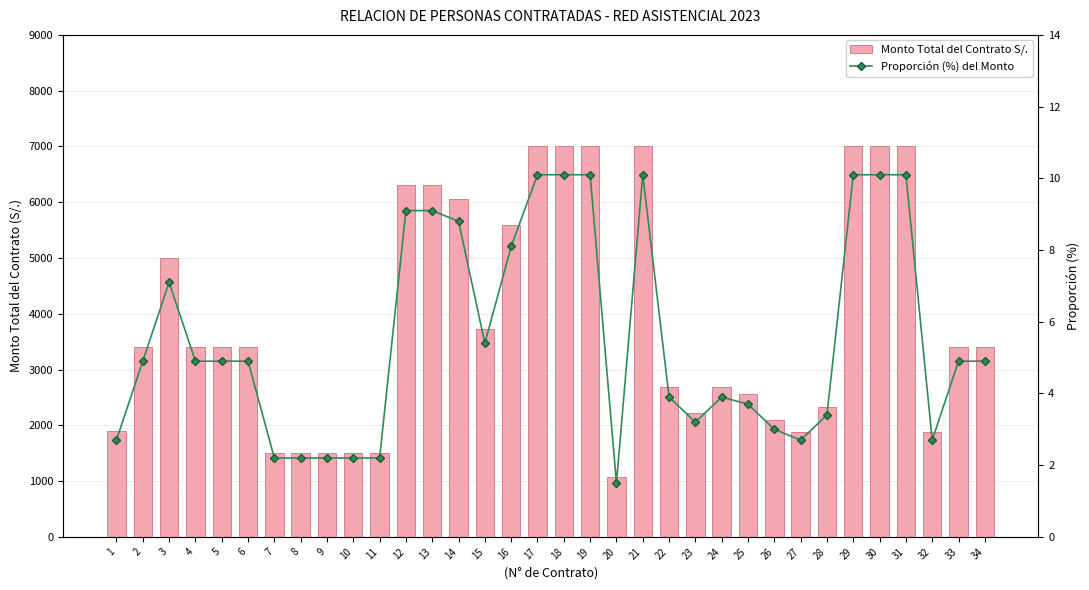

At which label does Monto Total del Contrato S/. first exceed 3400?

3